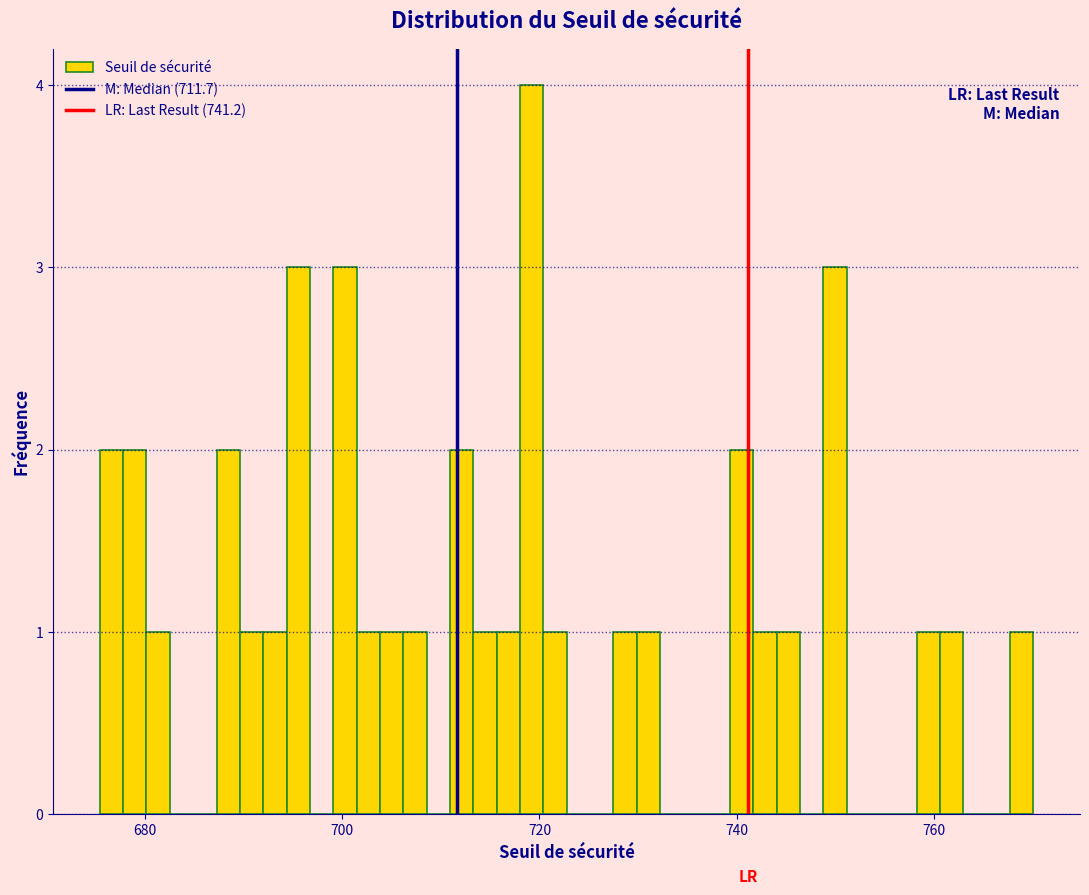

Read against the x-axis, roughly where is the centre of the tallest bar?

720